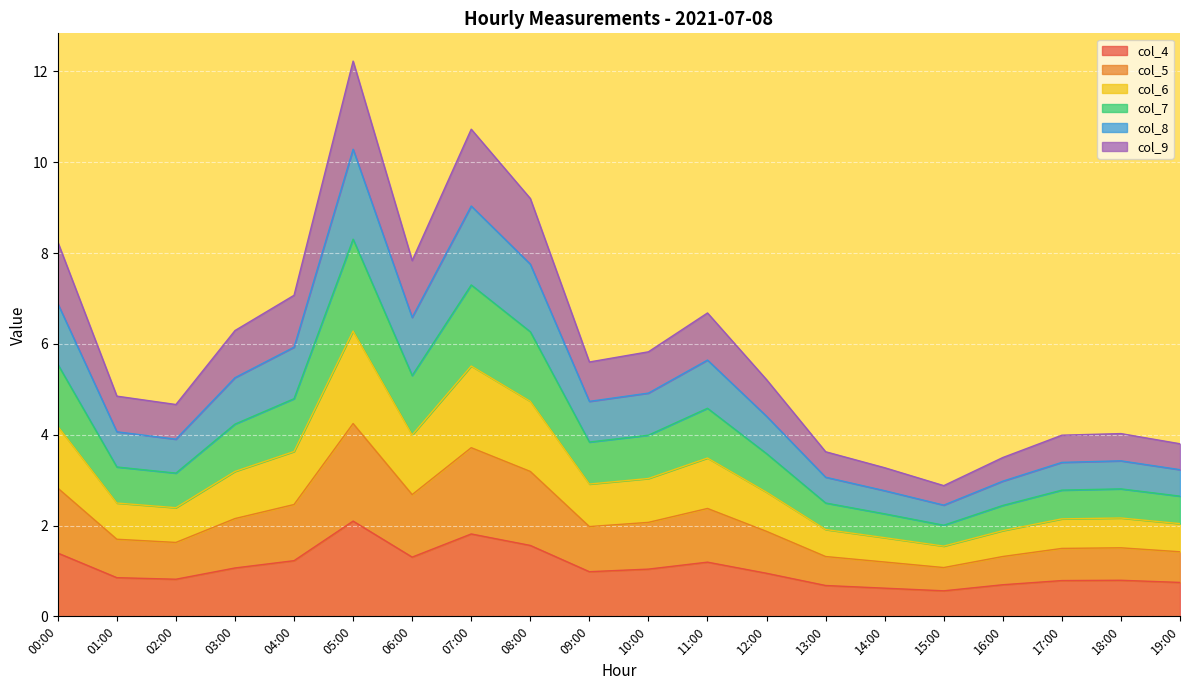

True or false: col_7 and col_9 intersect in this chart.

False